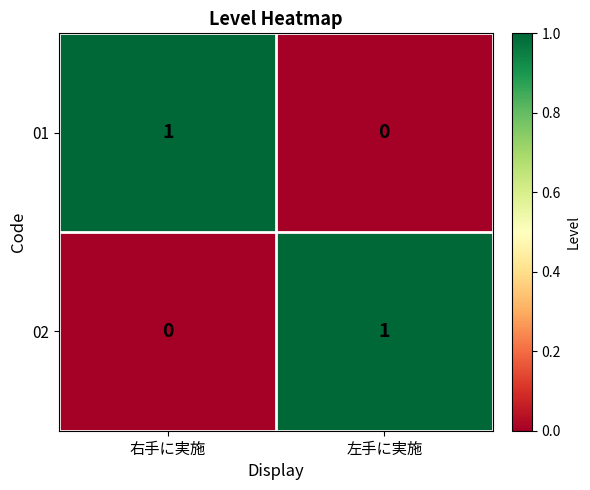

Reading left to right, transcribe all the data shown in this chart.

01: 1	0
02: 0	1